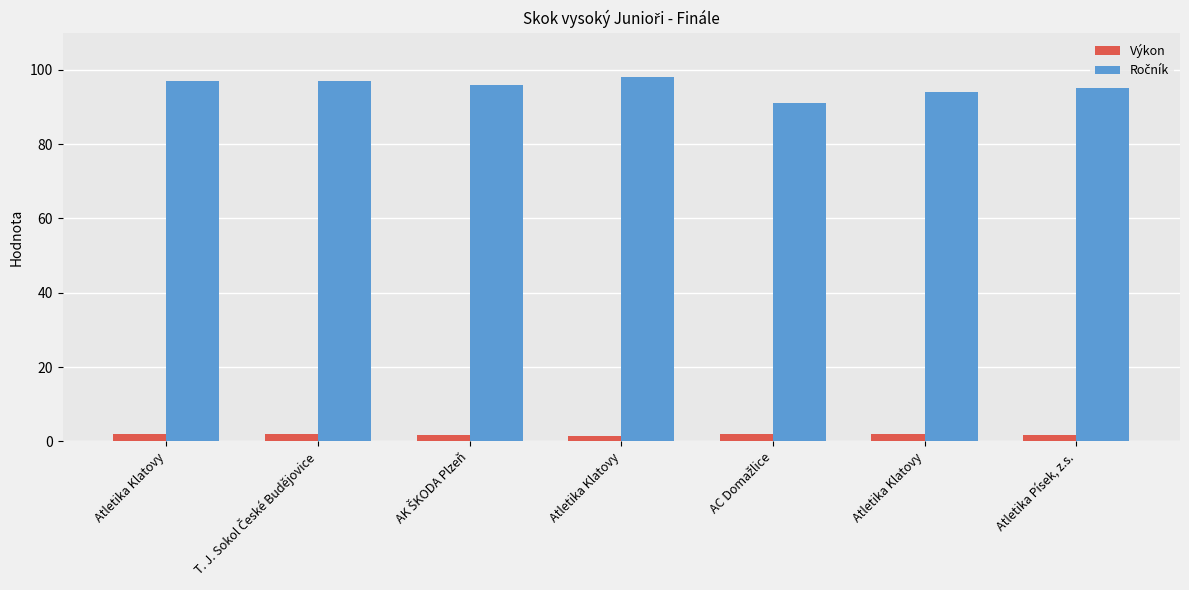

Rank the categories by Ročník value from lowest to highest.

AC Domažlice, Atletika Klatovy, Atletika Písek, z.s., AK ŠKODA Plzeň, Atletika Klatovy, T. J. Sokol České Budějovice, Atletika Klatovy